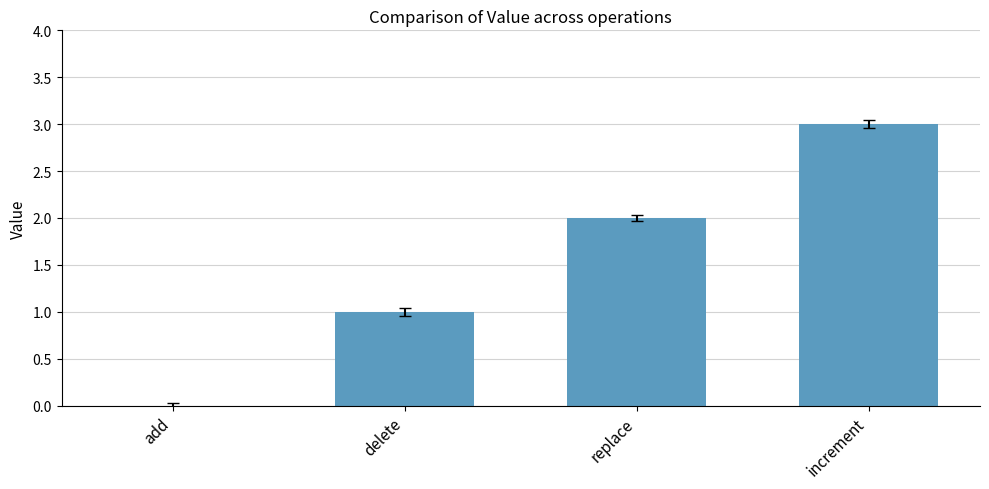

At which label is the value closest to 1?

delete